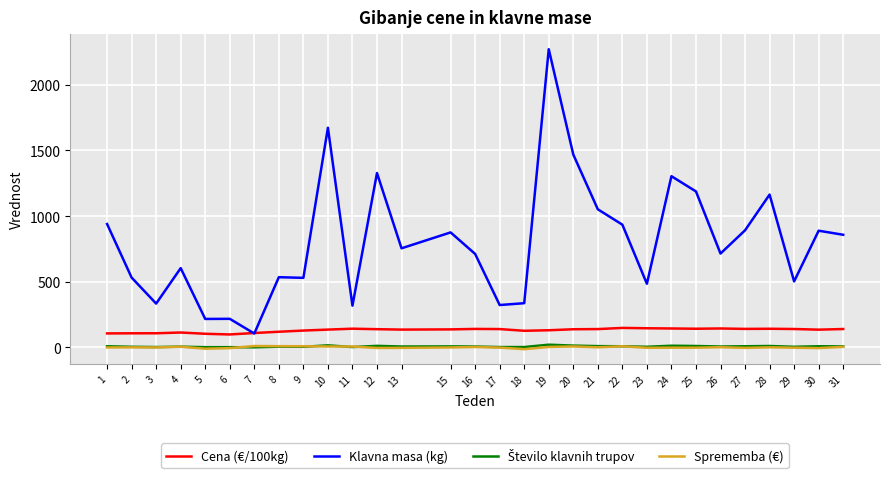

True or false: Sprememba (€) and Klavna masa (kg) cross at least once.

False